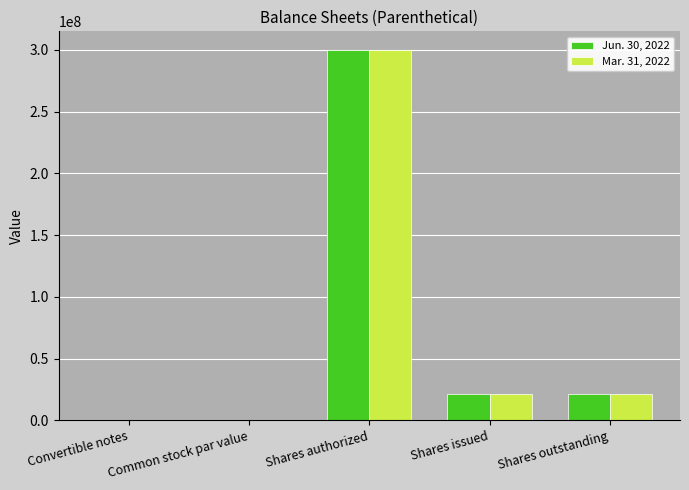

Where does the Mar. 31, 2022 series first go above 21048440?

Shares authorized